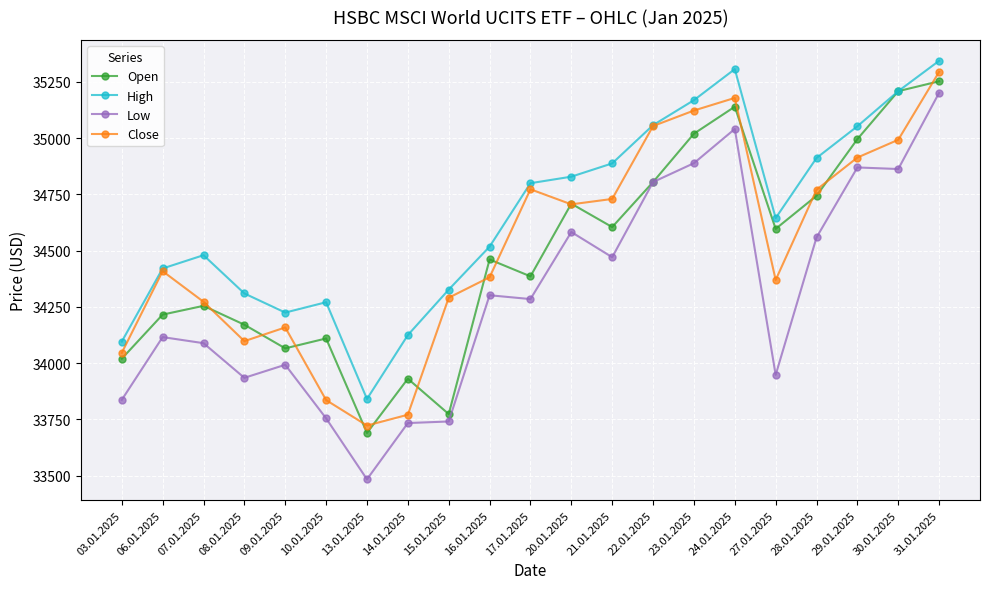

At which label does High reach its peak?

31.01.2025